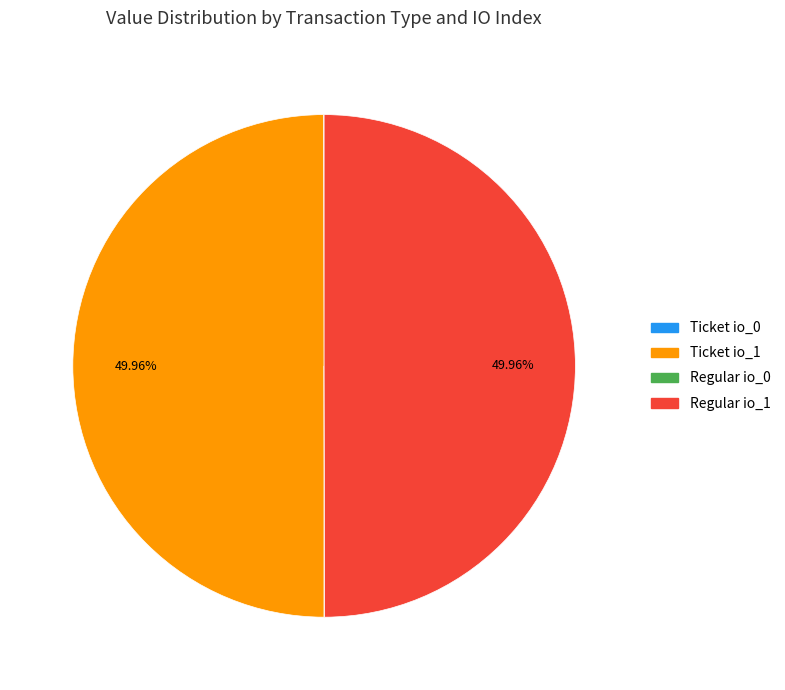

Which has a higher value, Regular io_0 or Ticket io_1?

Ticket io_1